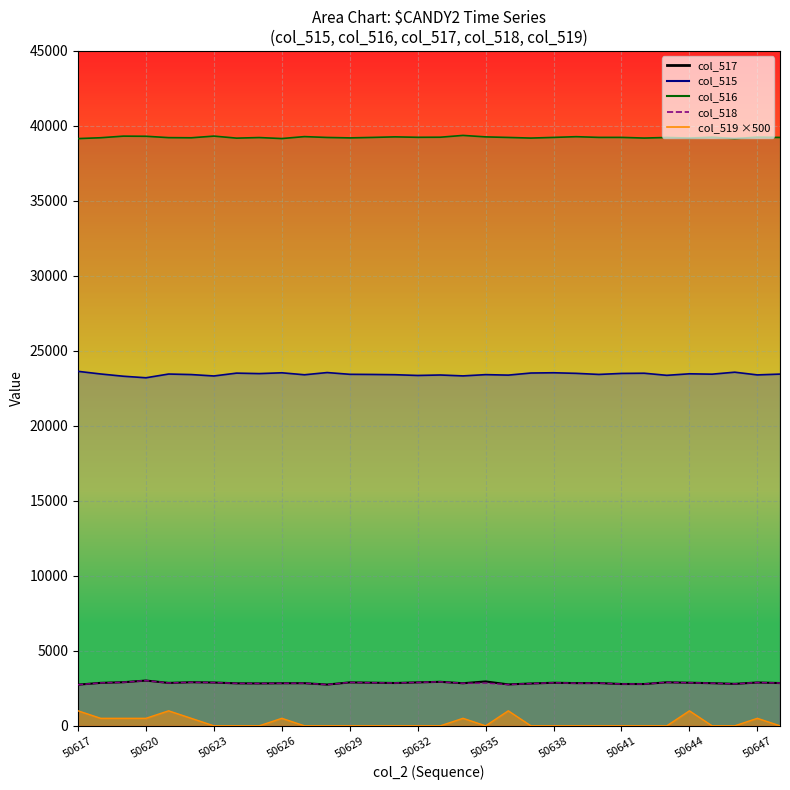

Which series has the largest range (max minus min)?

col_519_line